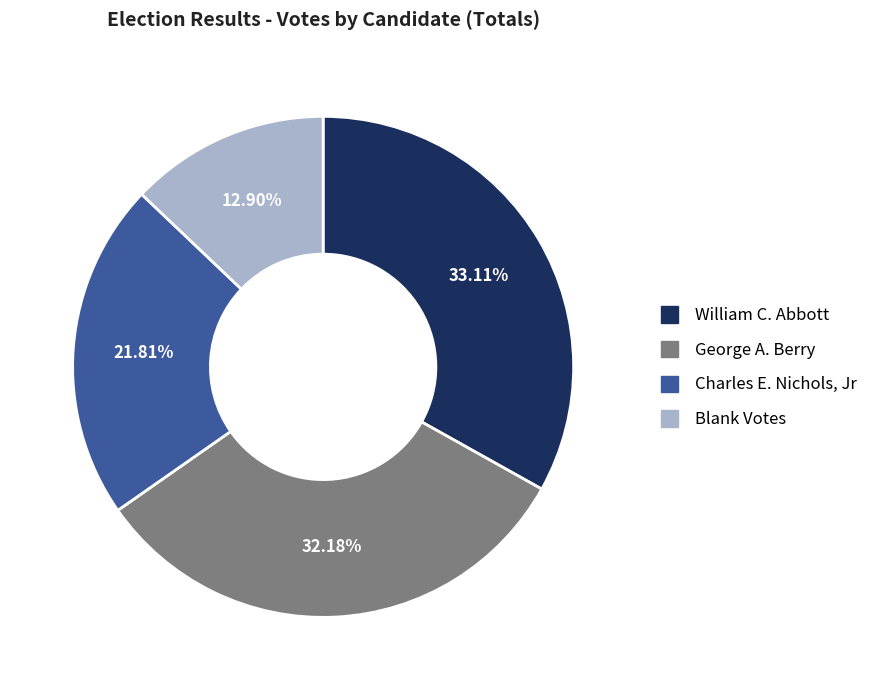

Does Charles E. Nichols, Jr account for over 50% of the chart?

No